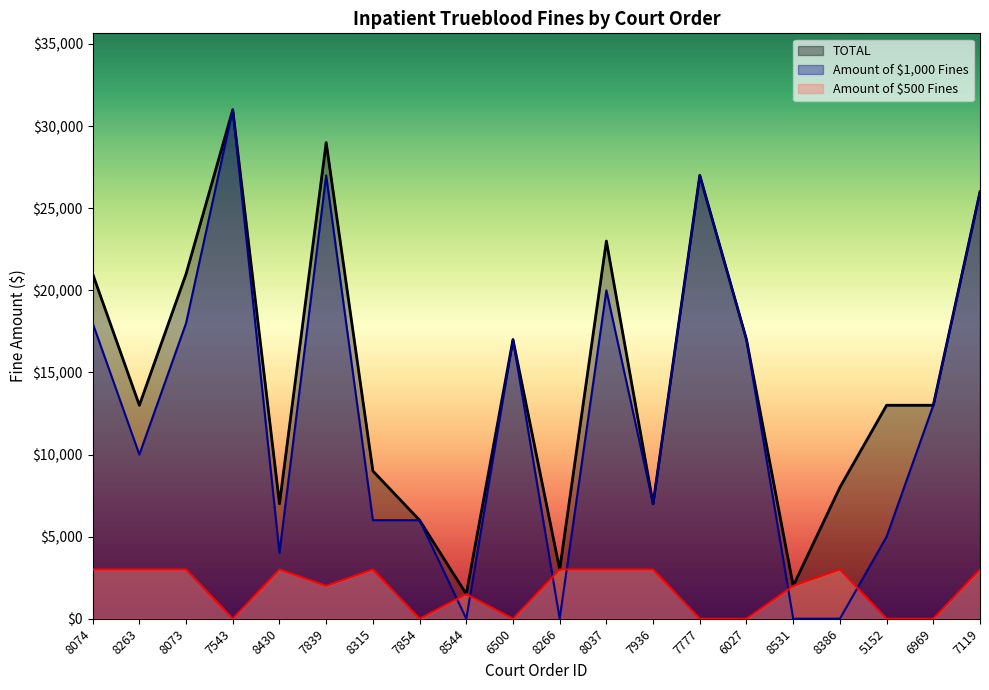

What is the difference between the Amount of $1,000 Fines values at 8074 and 8315?

12000